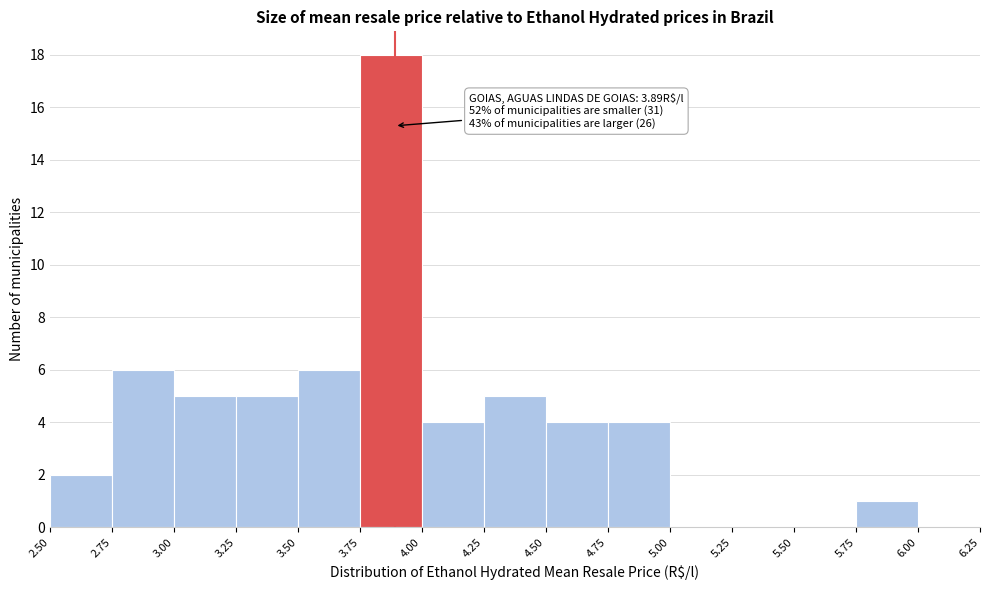

Over which range of the x-axis is the bar tallest?

3.75 to 4.00